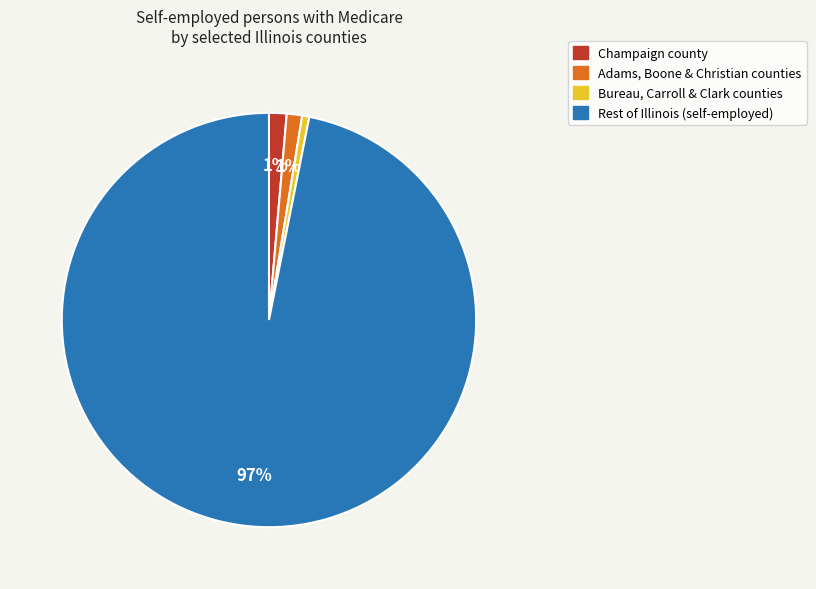

Is there any slice that represents more than half of the pie?

Yes